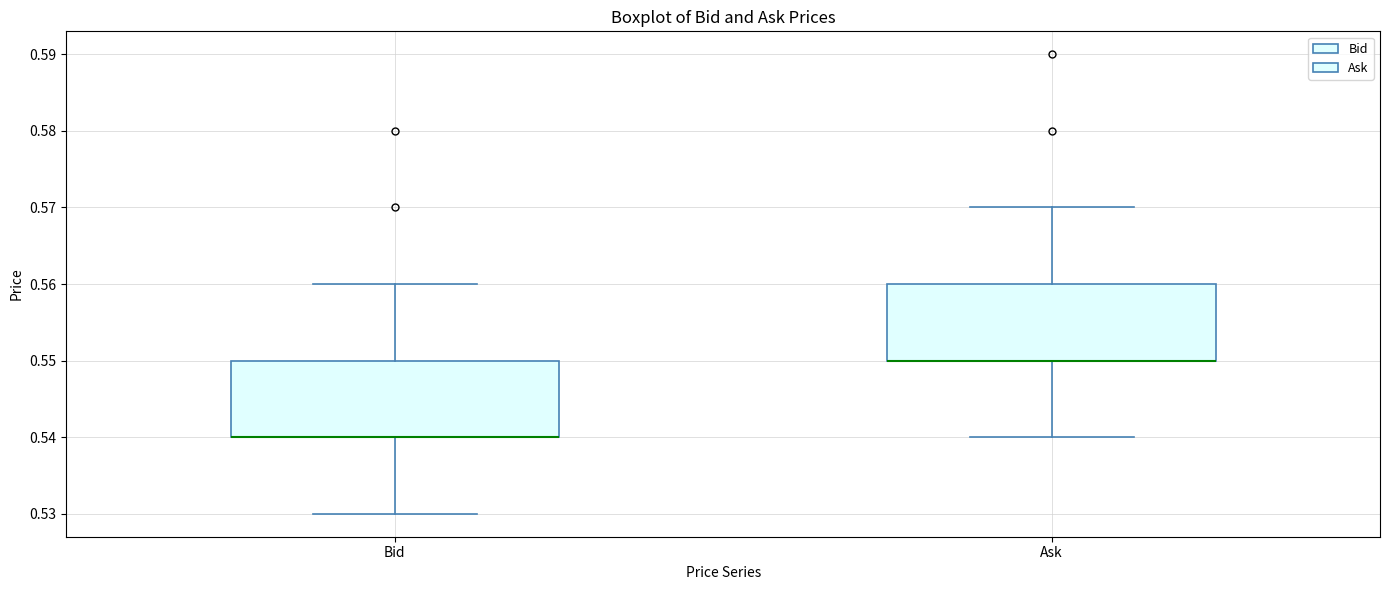

Reading left to right, read every box against the y-axis: the position of its median line, the range the box covers, and the ends of its whiskers. The values are not printed on the chart, so give them approximately, as read against the axis.

Bid: median 0.54 (drawn on the box's lower edge), box 0.54 to 0.55, whiskers 0.53 to 0.56
Ask: median 0.55 (drawn on the box's lower edge), box 0.55 to 0.56, whiskers 0.54 to 0.57